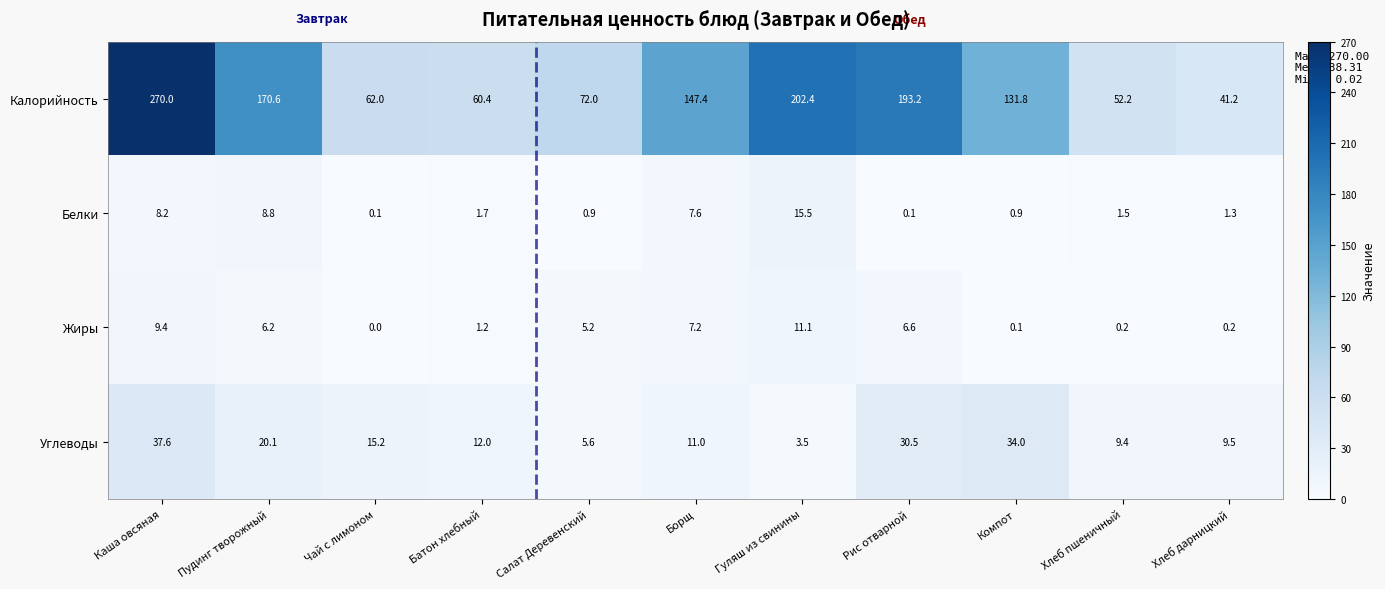

At Хлеб пшеничный, list the series in order from largest to smallest.

Калорийность, Углеводы, Белки, Жиры